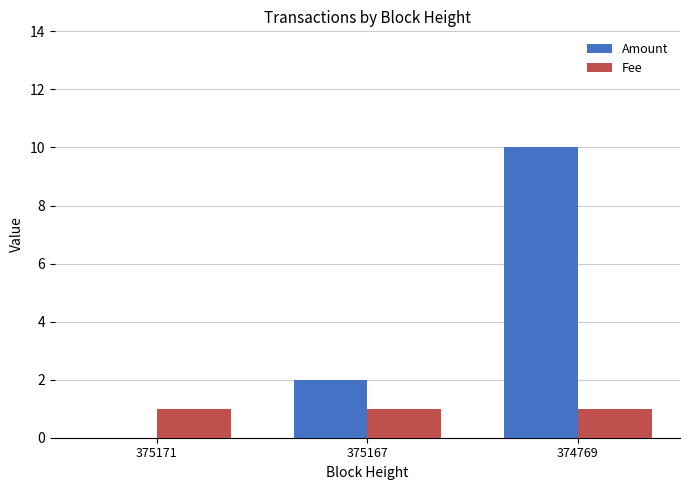

Is the value of Fee at 375171 greater than the value of Amount at 374769?

No